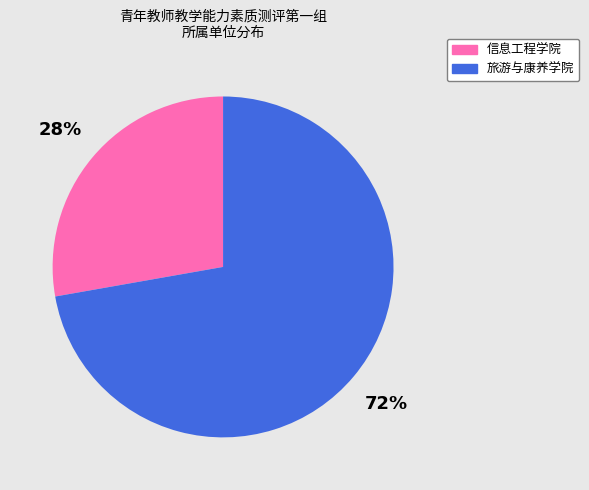

Which slice is the largest?

旅游与康养学院